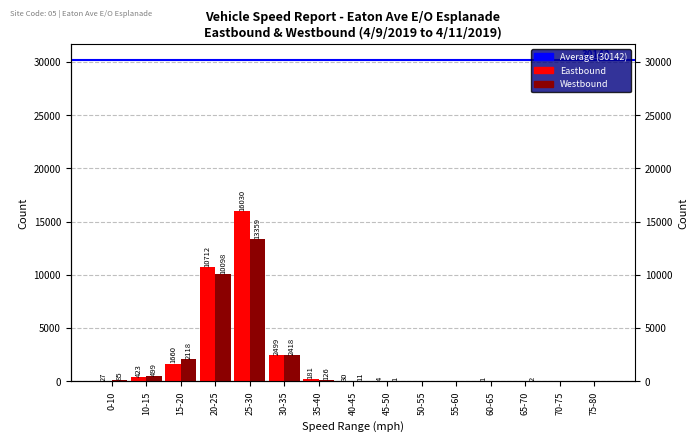

True or false: Eastbound has a value of 122 at 35-40.

False